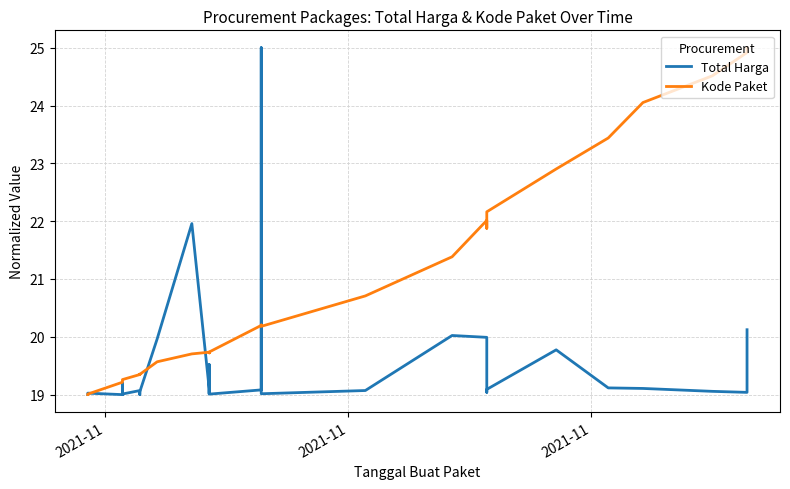

How many interior local valleys does the Kode Paket series have?

5